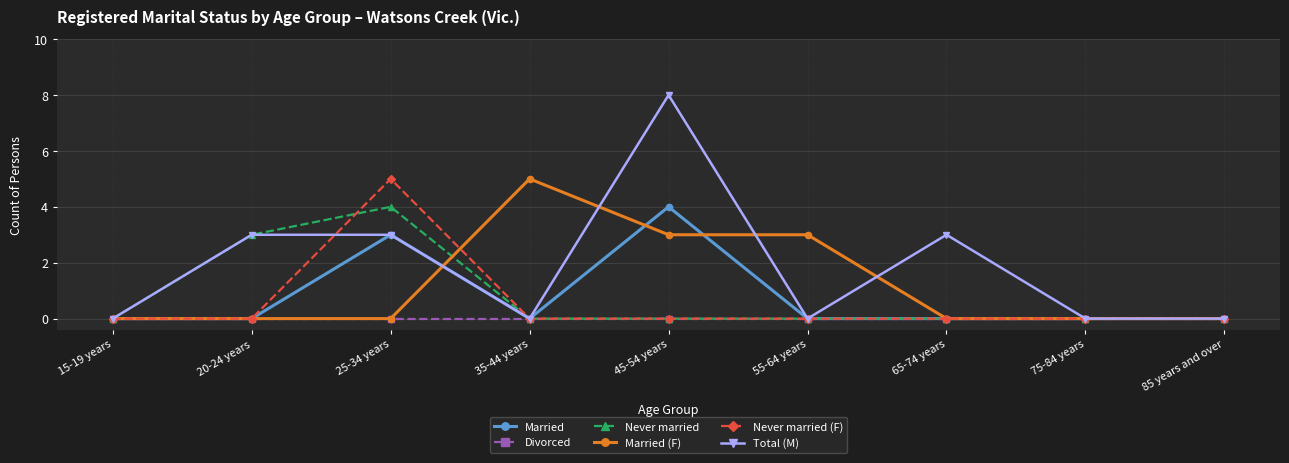

What is the label of the 9th point from the right?

15-19 years